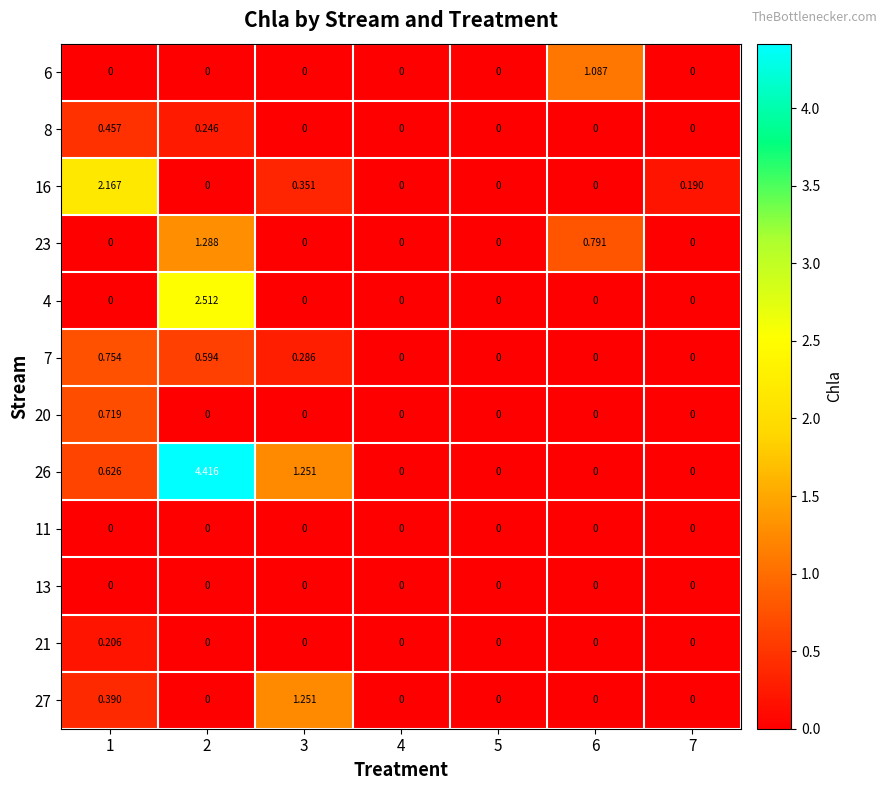

Is the value of 27 at 3 greater than the value of 7 at 1?

Yes